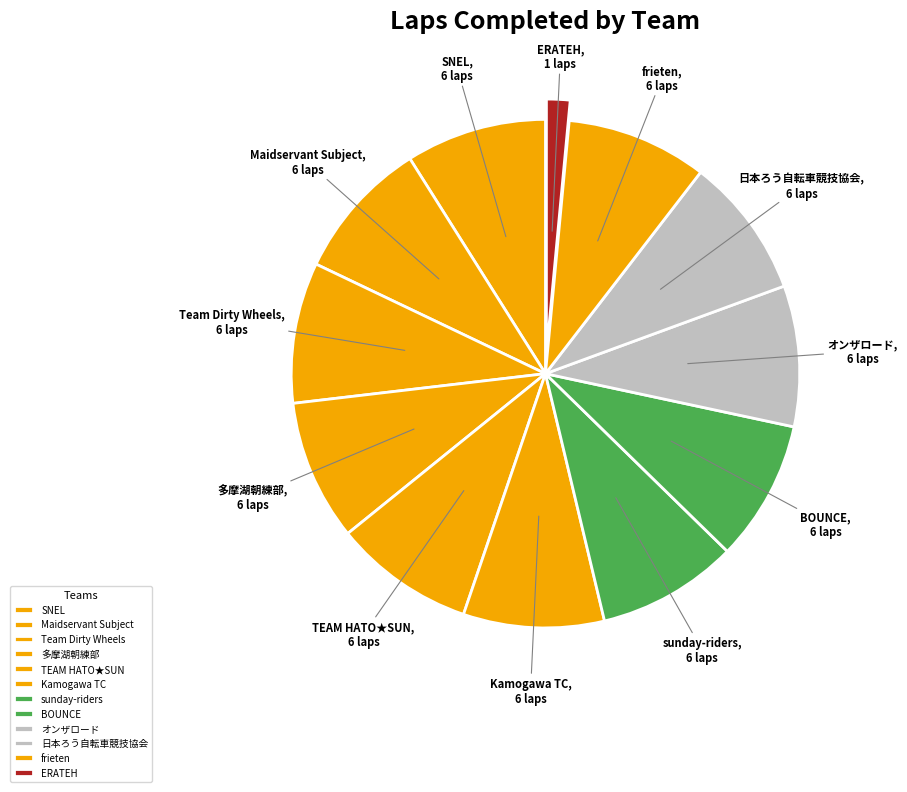

Which slice is the smallest?

ERATEH